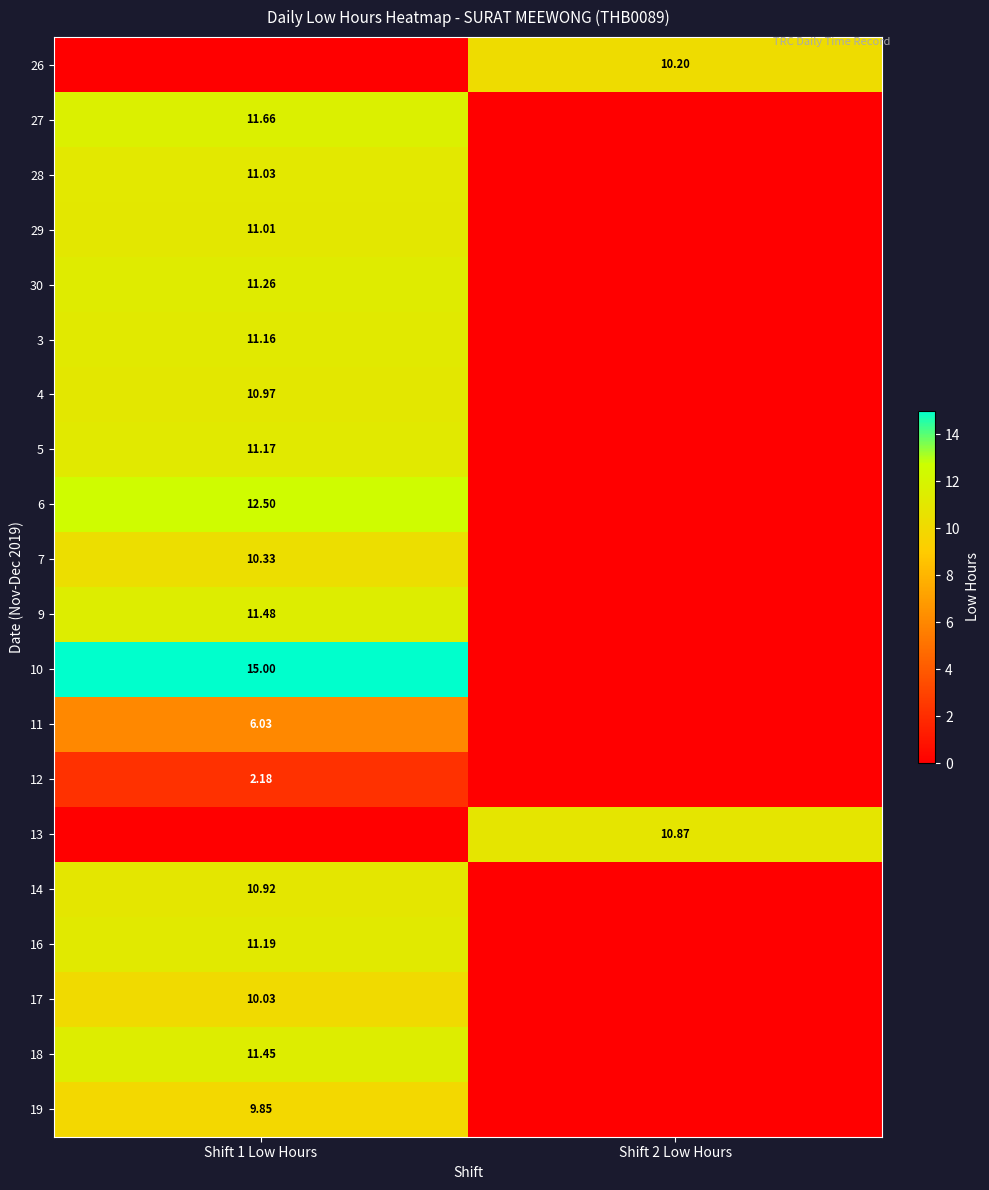

True or false: 9 has a value of 7.5 at Shift 2 Low Hours.

False